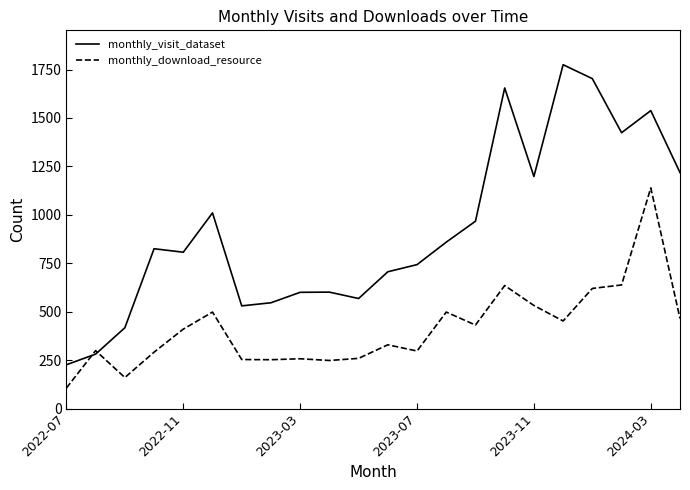

What are all the series names shown in the legend?

monthly_visit_dataset, monthly_download_resource